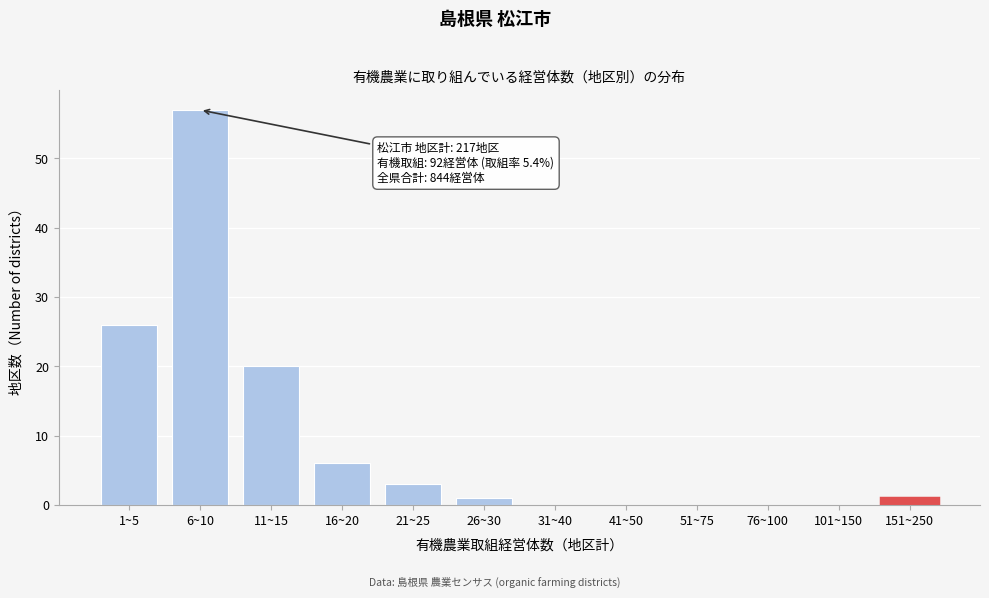

Reading left to right, what are all the values shown in this chart?

1~5=26	6~10=57	11~15=20	16~20=6	21~25=3	26~30=1	31~40=0	41~50=0	51~75=0	76~100=0	101~150=0	151~250=1